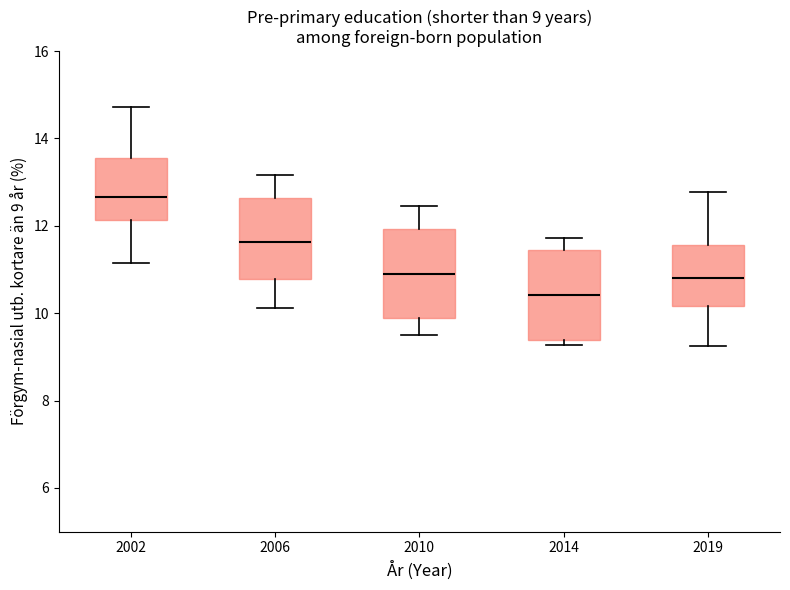

Which box's median line is the highest?

2002